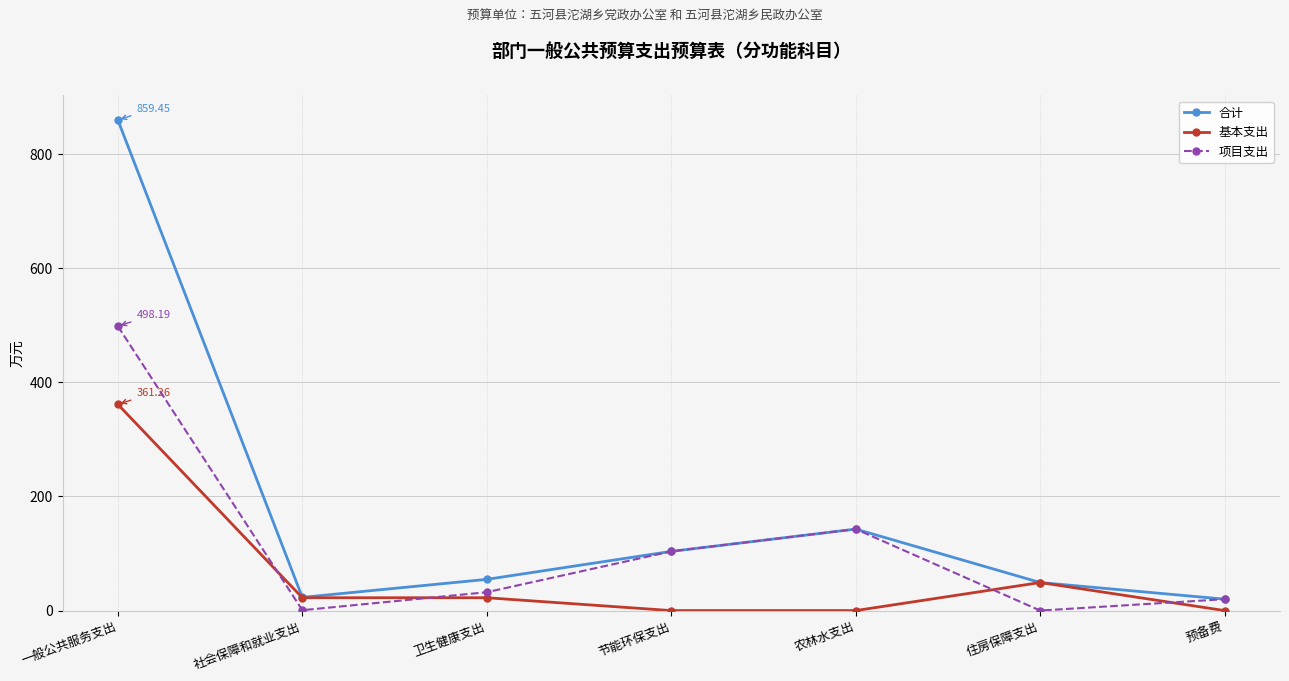

Rank the series at 一般公共服务支出 from lowest to highest value.

基本支出, 项目支出, 合计